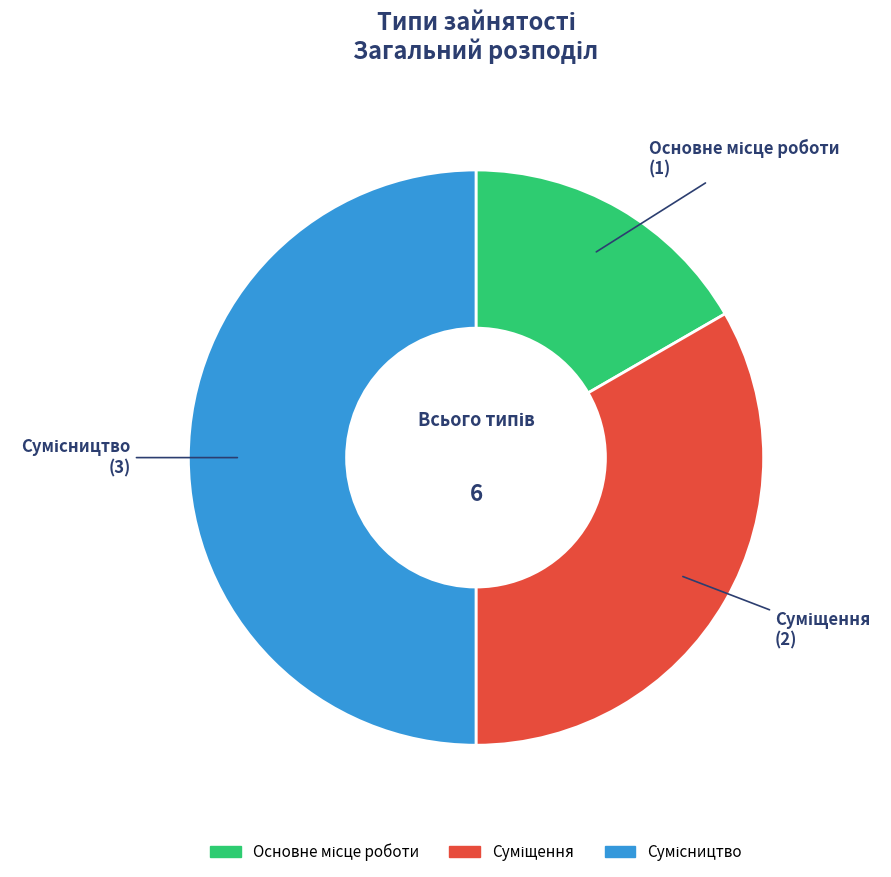

What is the smallest slice in the pie chart?

Основне місце роботи